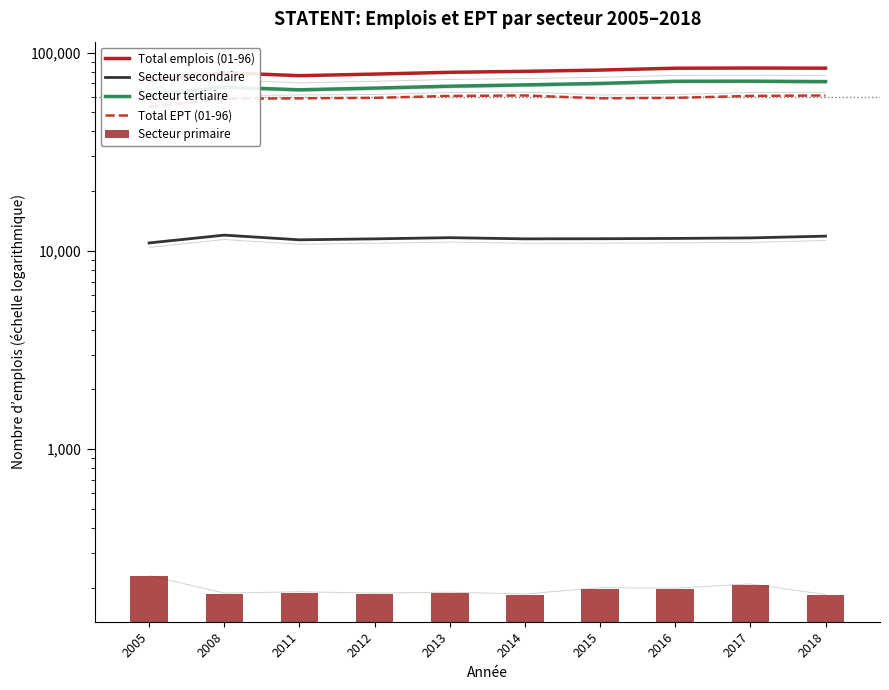

What is the value of the Secteur primaire bar at the 8th from the left?

197